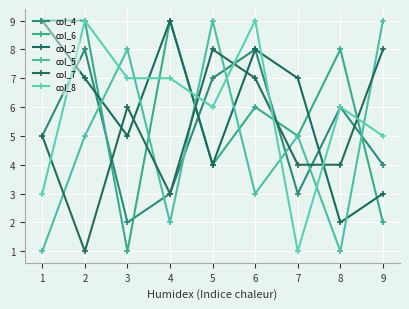

What is the maximum value for col_5?

9